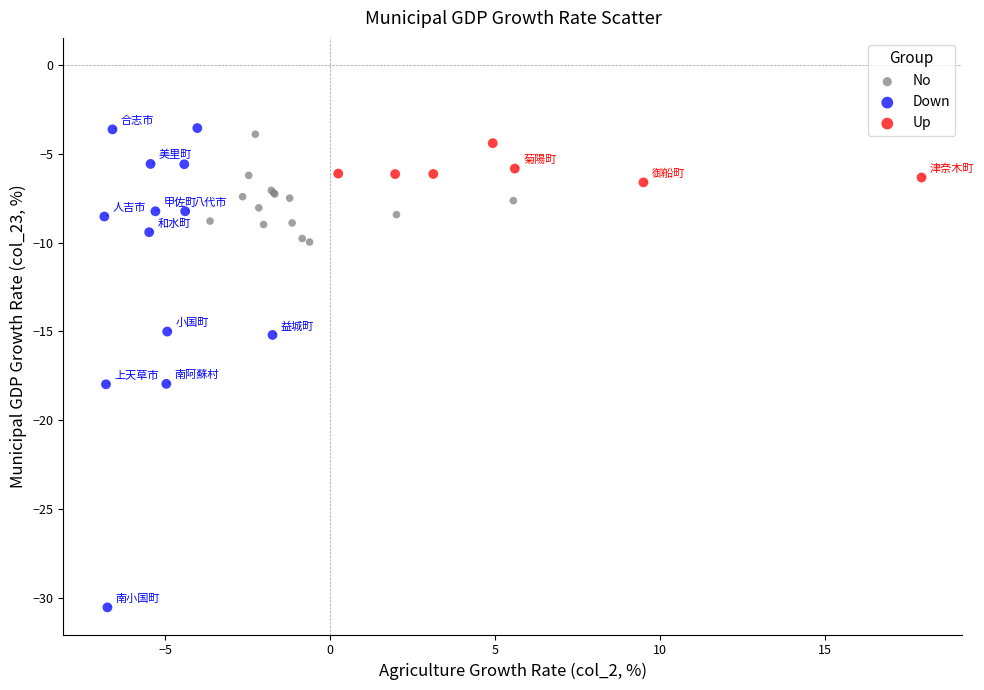

Which series has the largest Y range (max minus min)?

Down